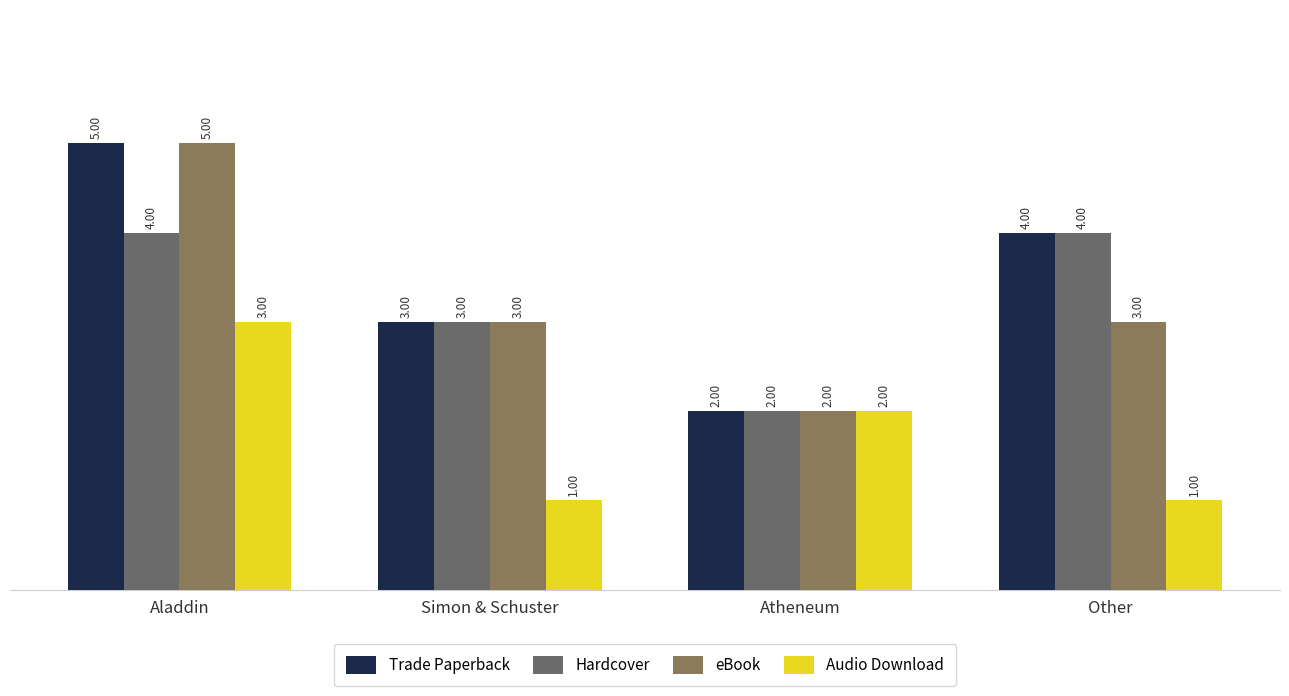

At which label is Audio Download closest to 2?

Atheneum